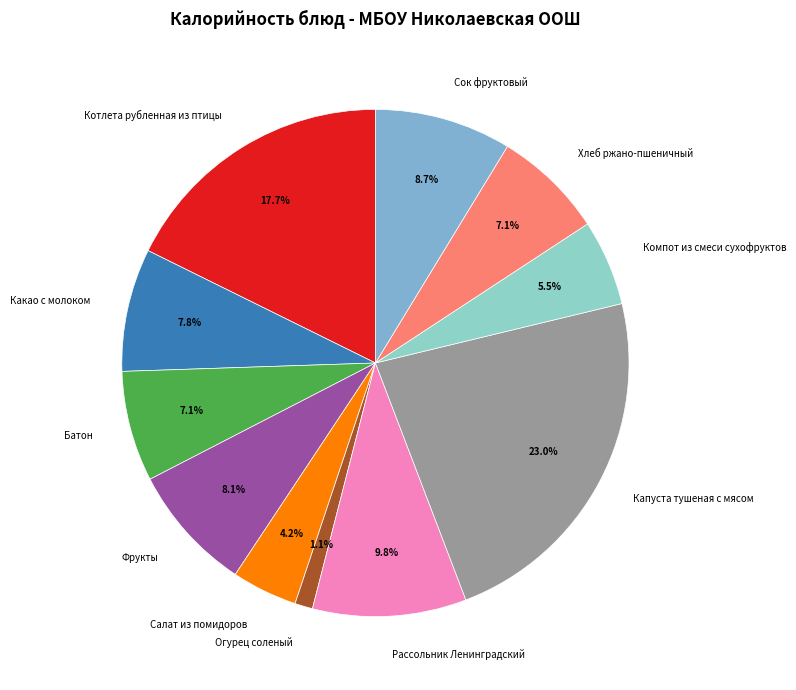

How many slices are in this pie chart?

11